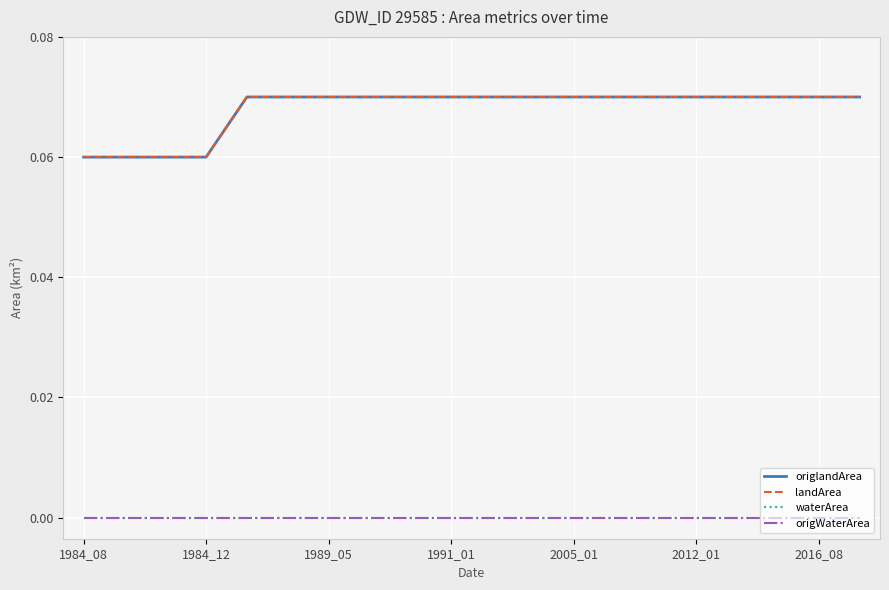

True or false: origlandArea and waterArea cross at least once.

False